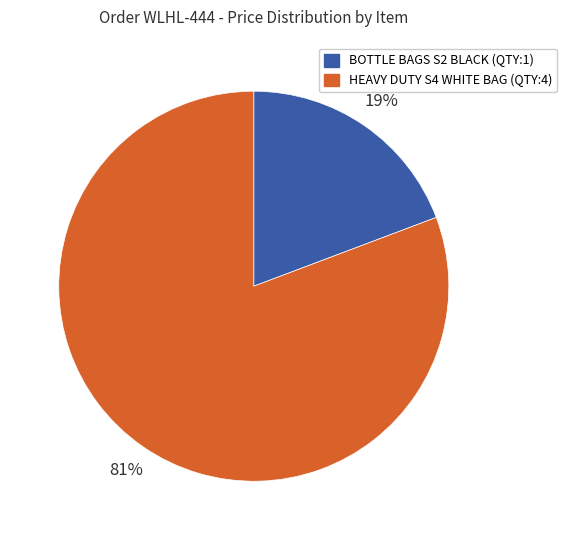

How many segments does this pie chart have?

2